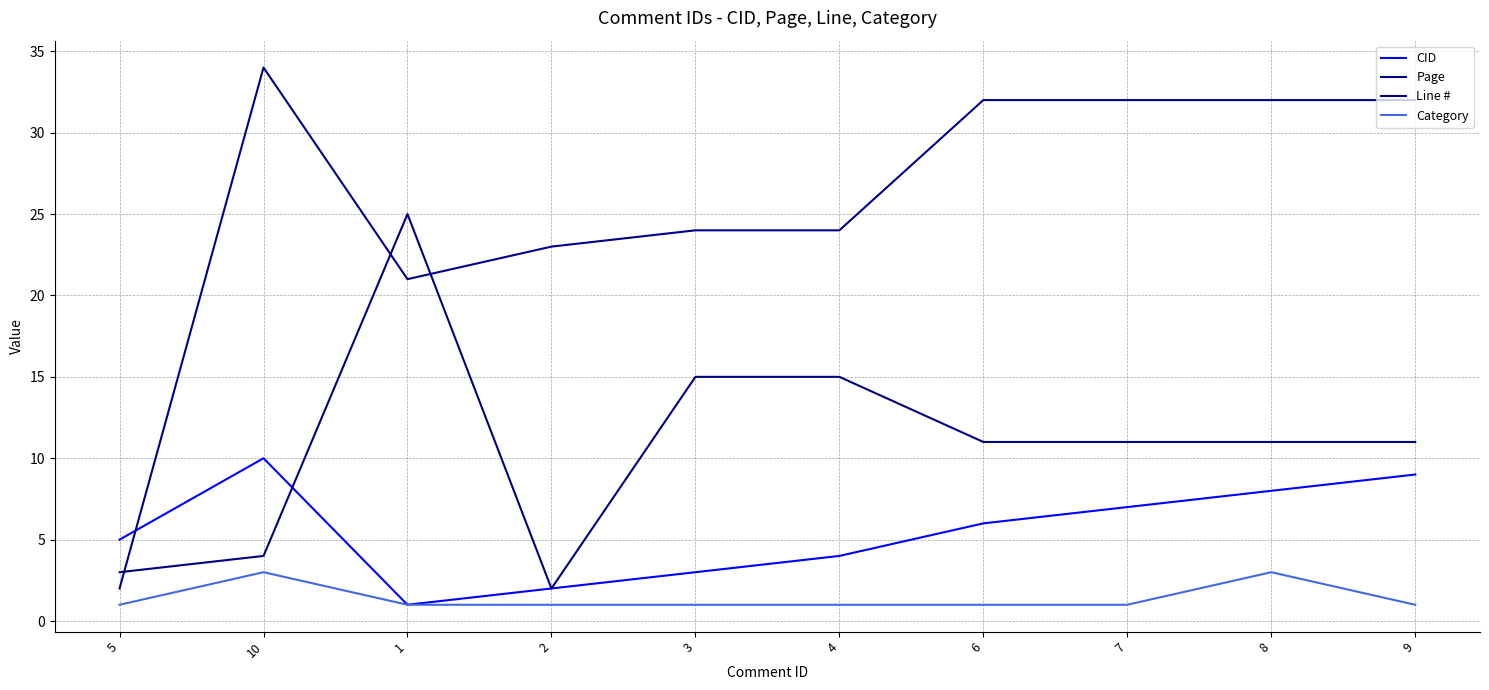

Does the chart display data point markers on the line(s)?

No